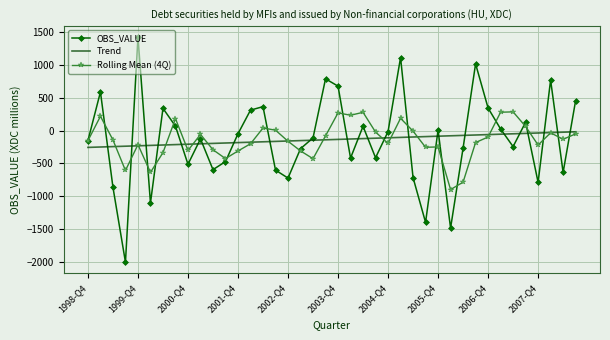

Which series ends up on top after the final intersection of Trend and Rolling Mean (4Q)?

Trend